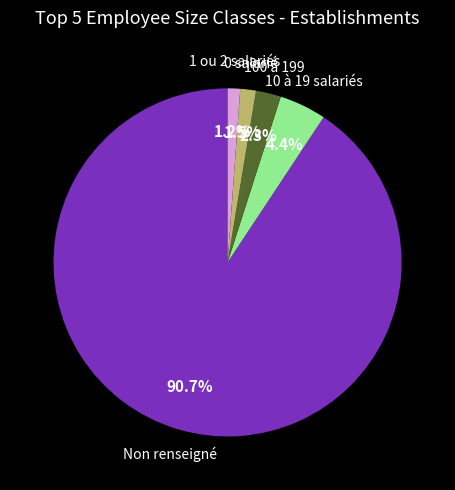

Is there a majority slice in this chart?

Yes